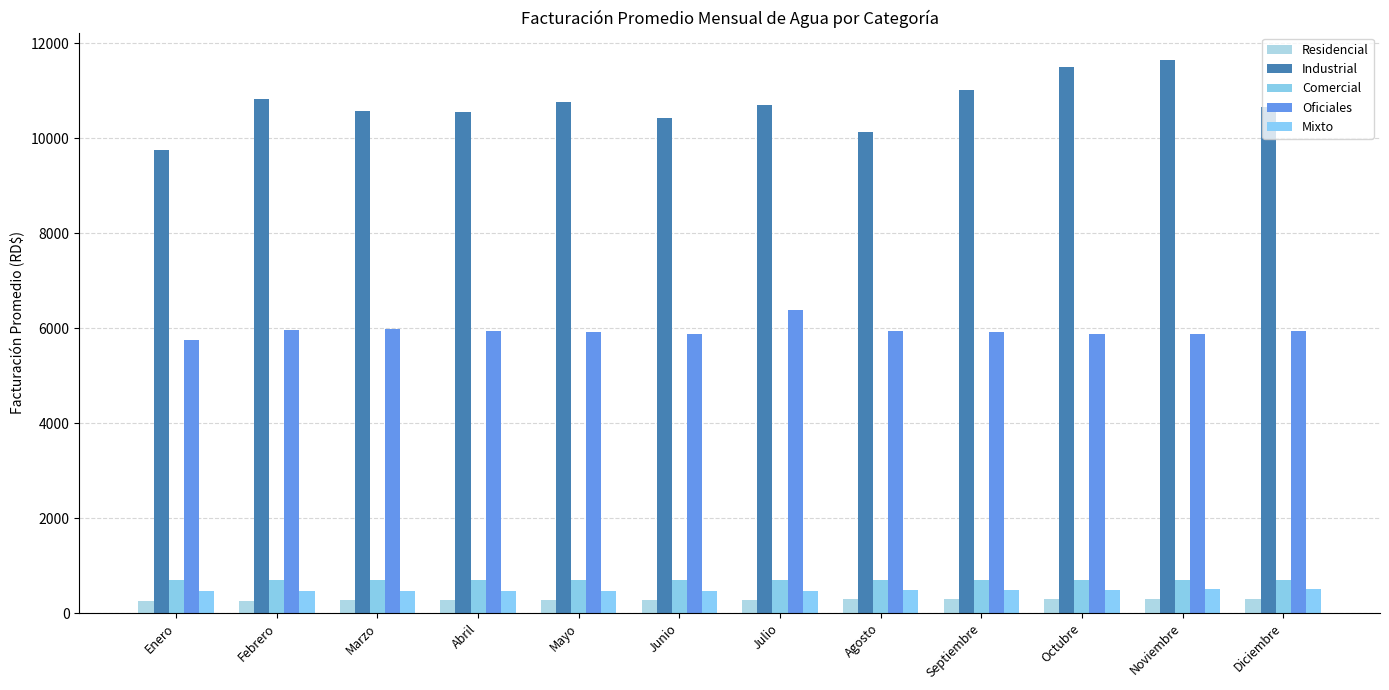

At which category is the sum across all series the highest?

Noviembre